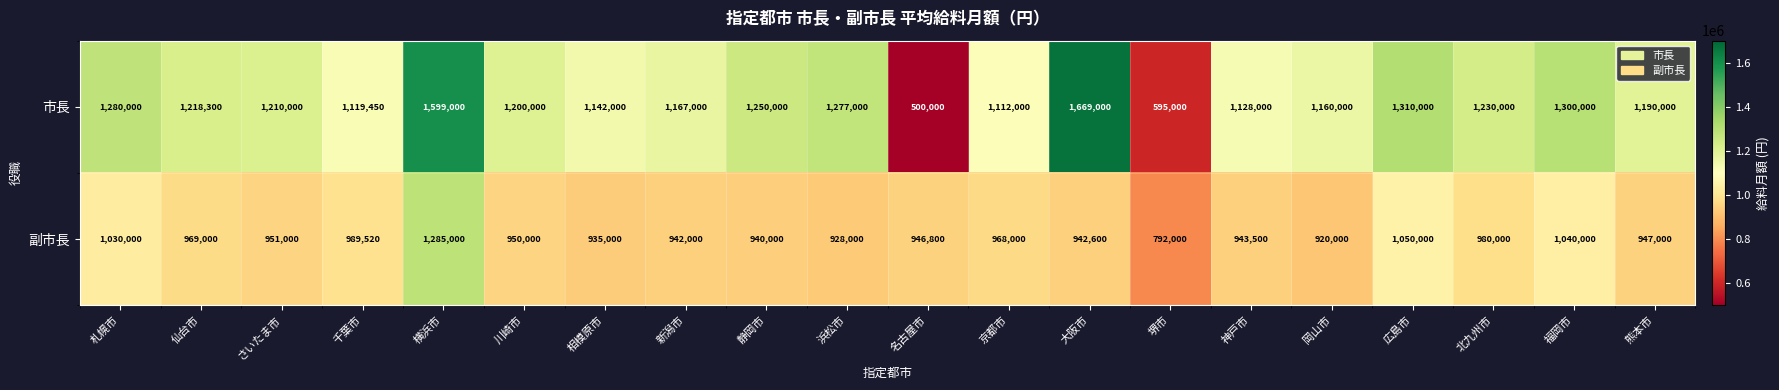

At which category does the chart reach its peak across all series?

大阪市